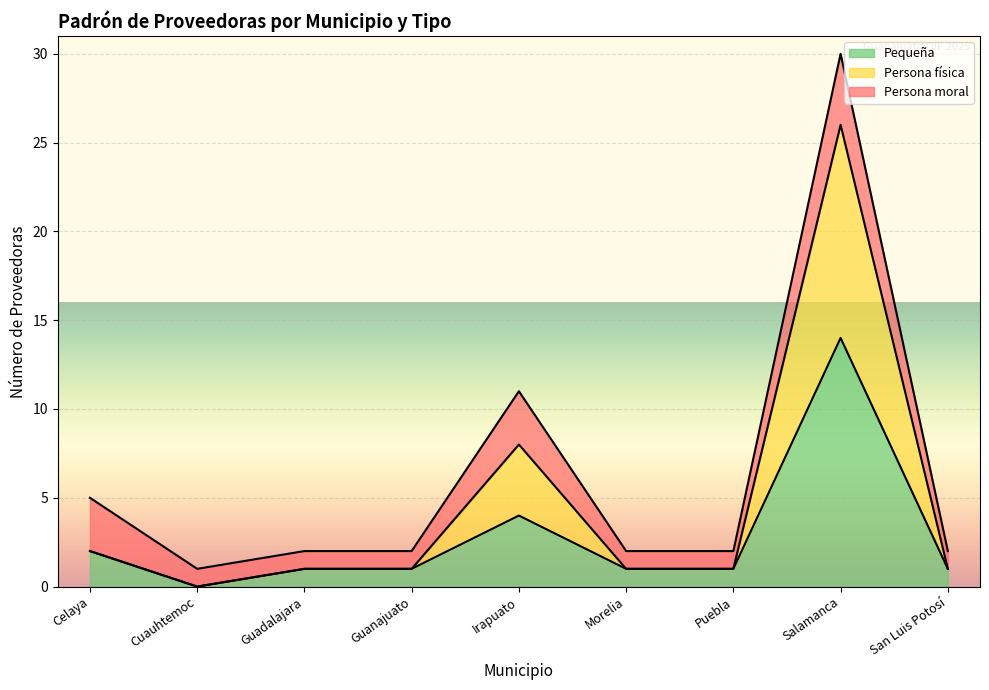

At which label is Guanajuato closest to 40?

Cuauhtemoc